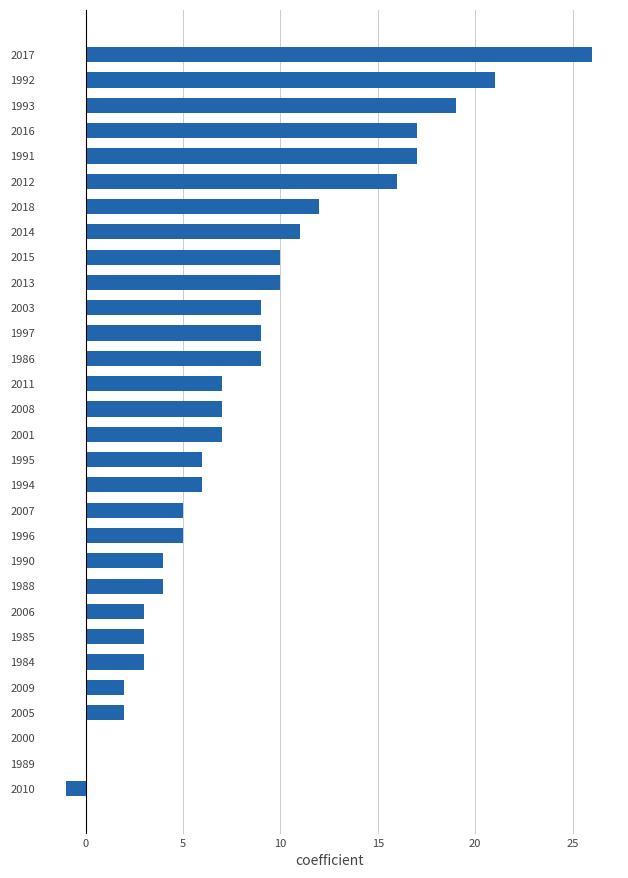

Are the bars horizontal?

Yes